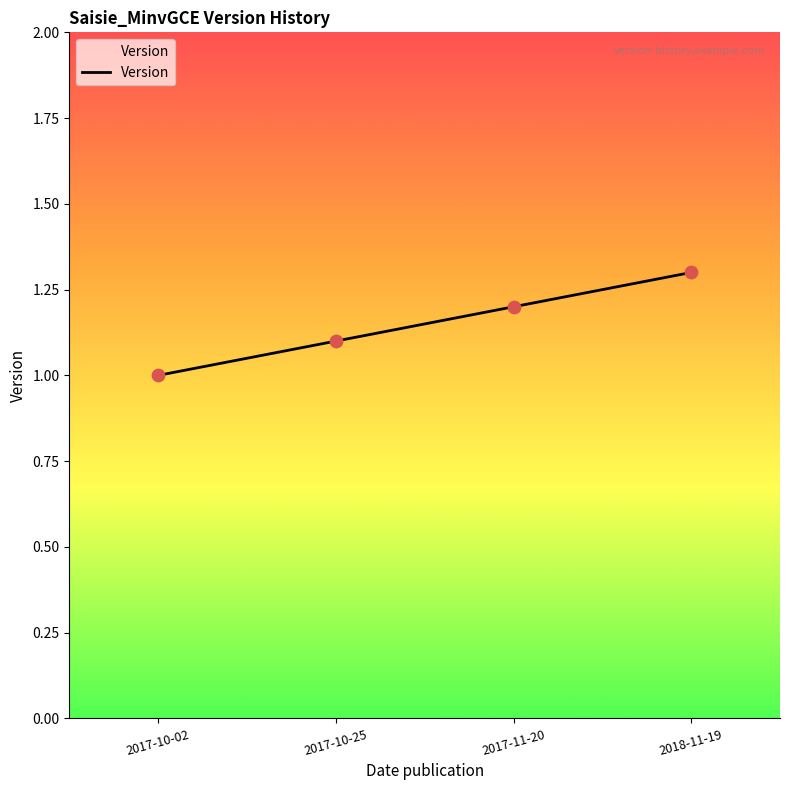

What is the change in value from 2017-11-20 to 2018-11-19?

+0.1